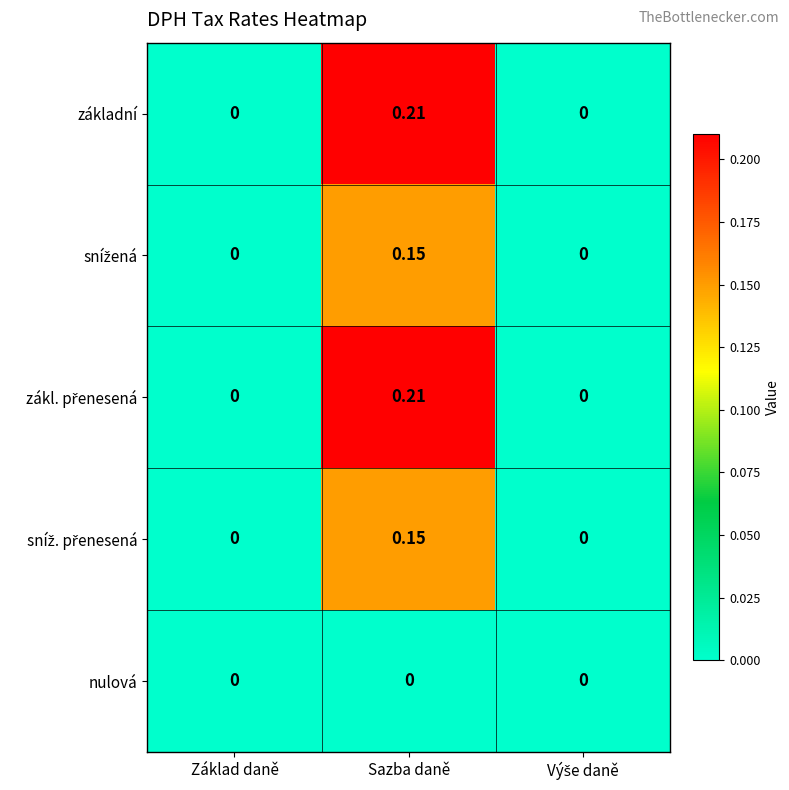

Count the number of categories in the chart.

3